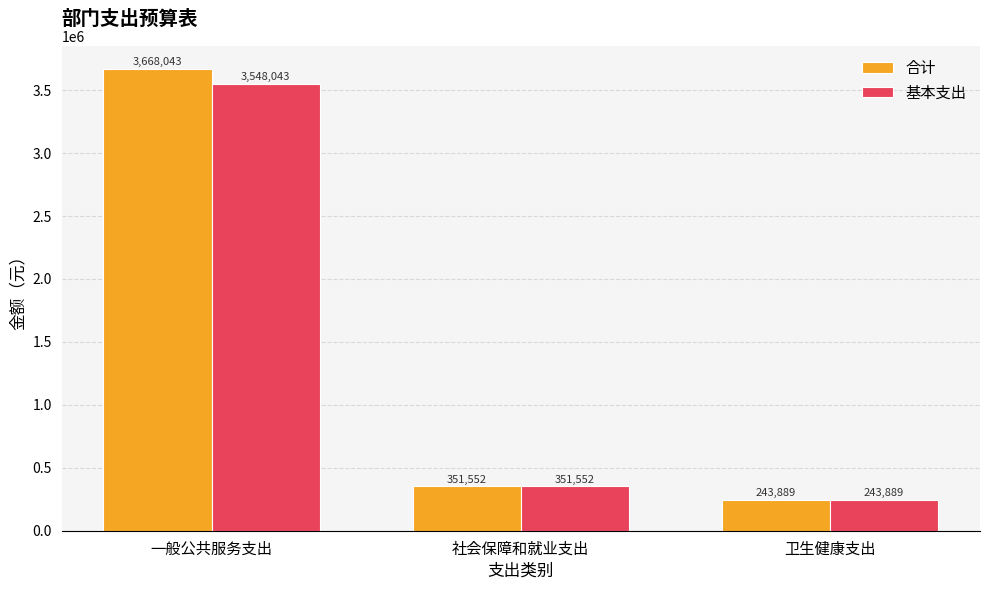

Is it true that 基本支出 equals 75932.6 at 卫生健康支出?

False